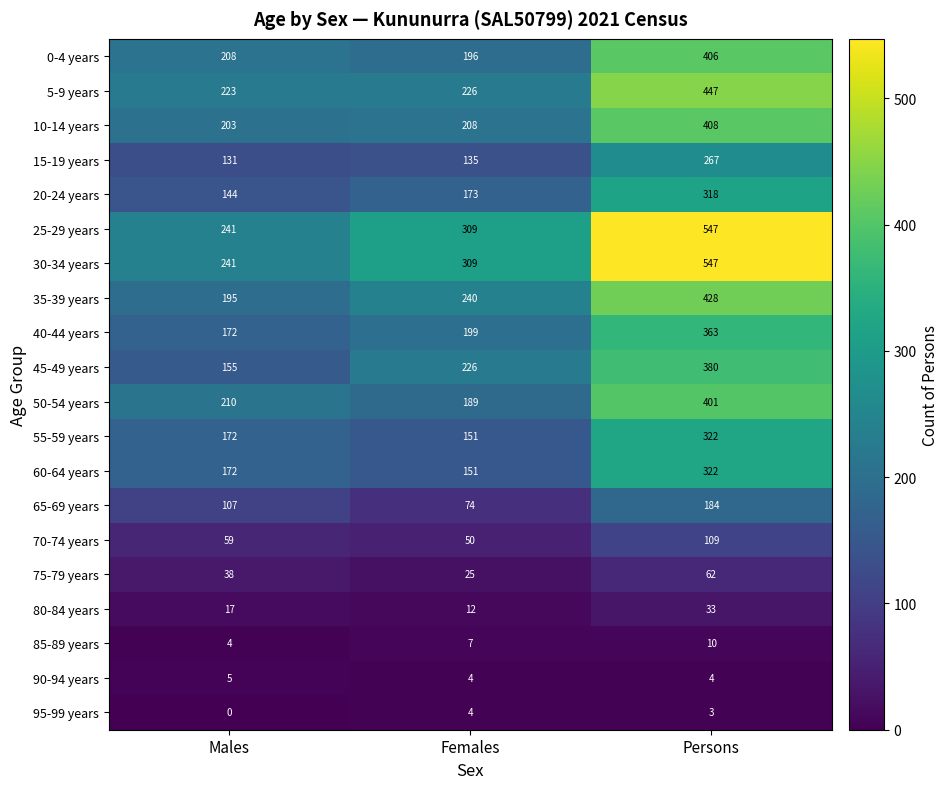

At which category is the sum across all series the highest?

Persons